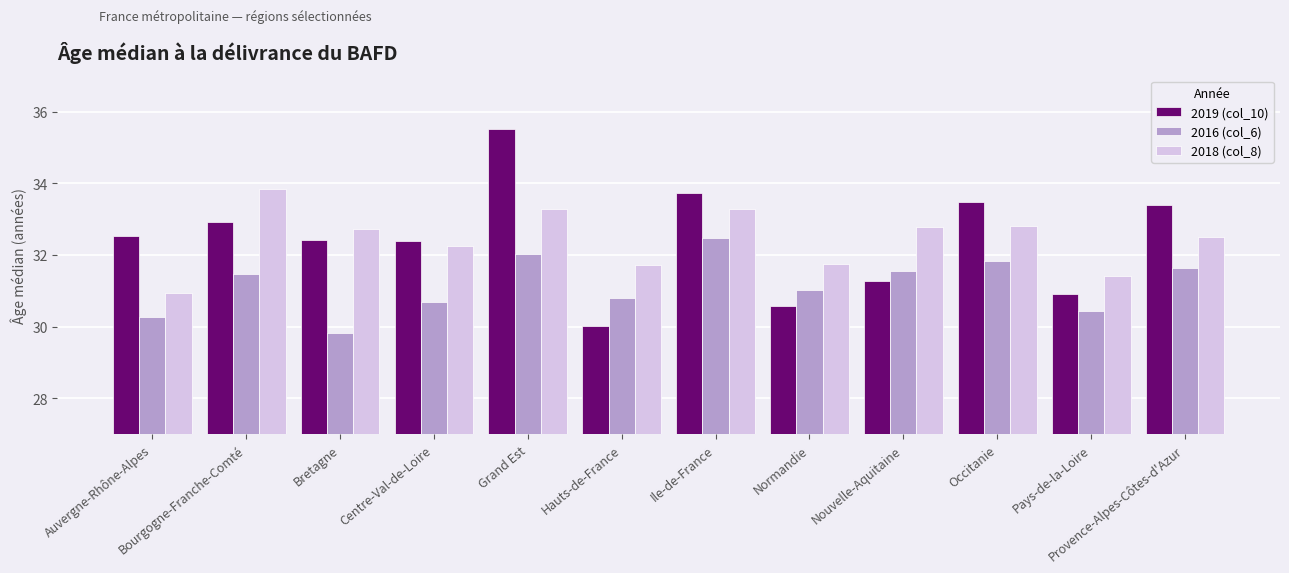

Are the bars grouped side by side (vs. stacked)?

Yes